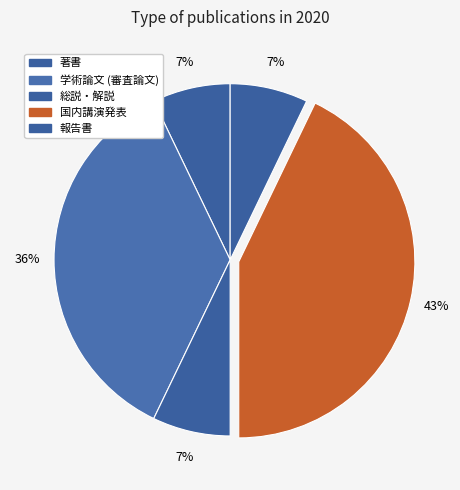

Which category has the biggest portion of the pie?

国内講演発表